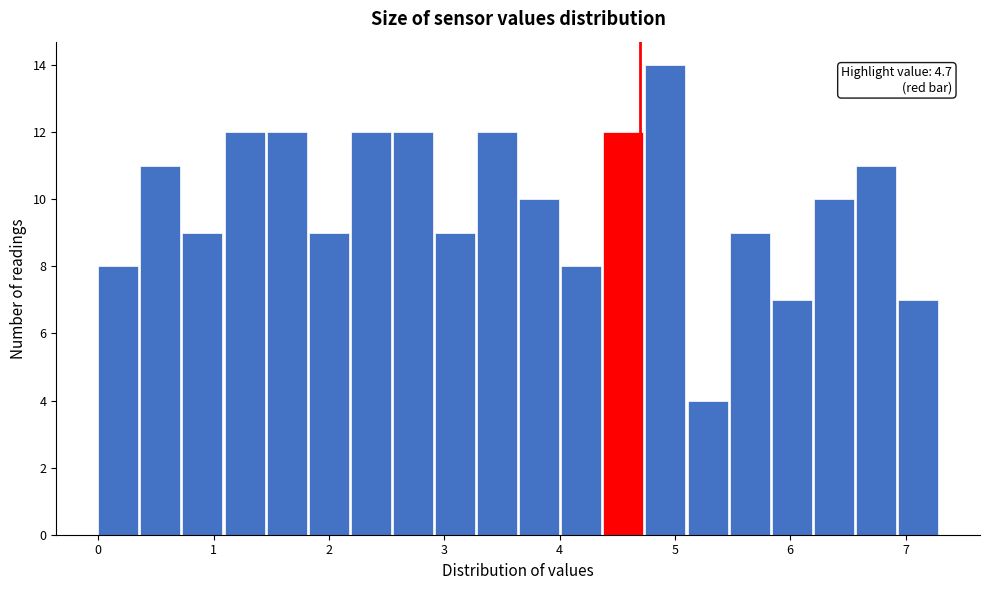

Around what value on the x-axis is the tallest bar? Give the approximate position of its centre, as read against the axis.

4.9